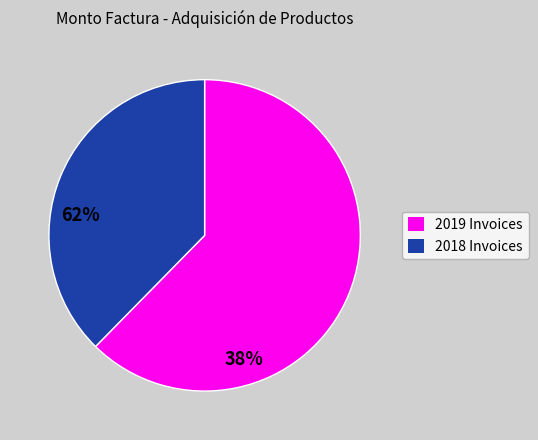

Does any single category account for the majority?

Yes